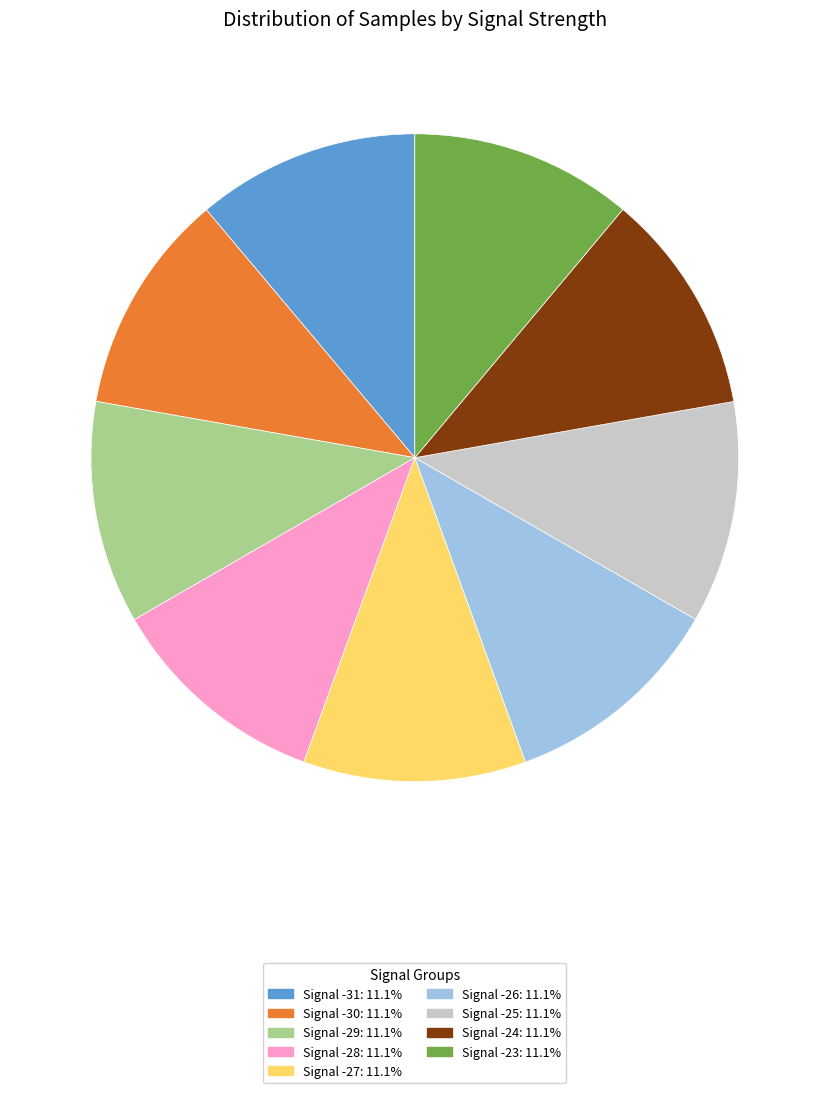

Combined, do Signal -25: 11.1% and Signal -28: 11.1% account for over 50%?

No